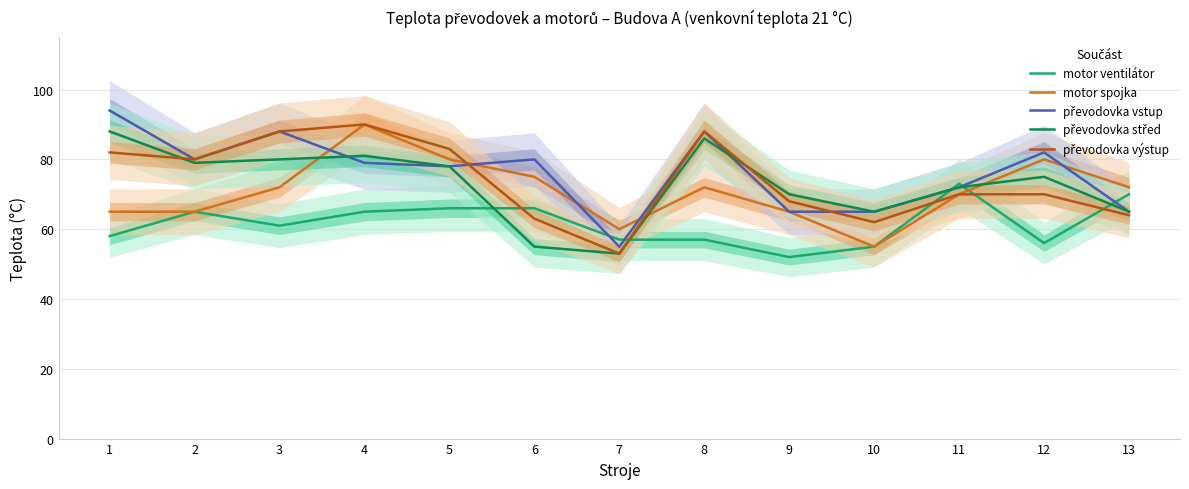

The value of motor spojka at 3 is 72. True or false?

True